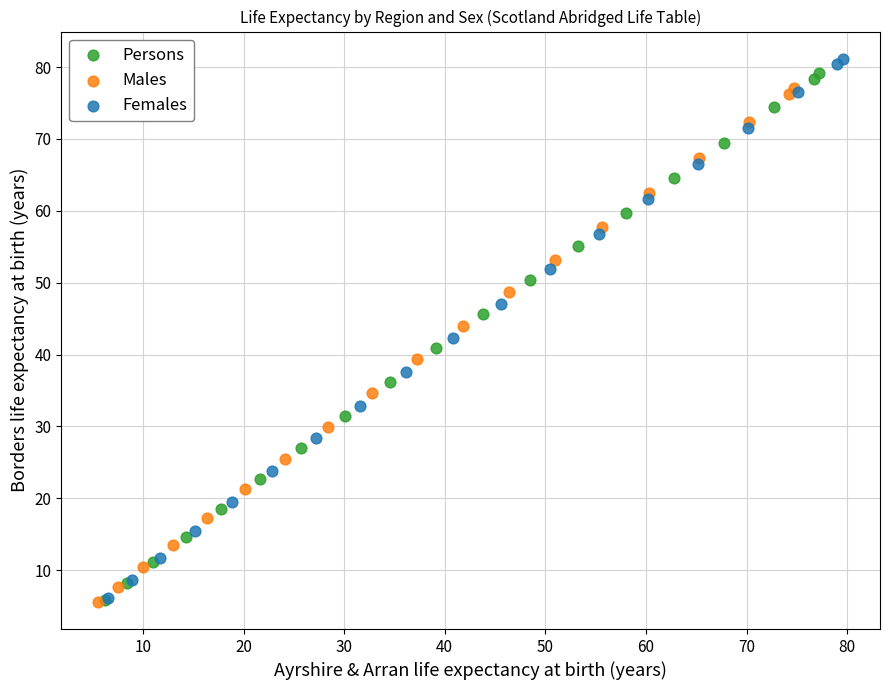

Which series has the largest Y range (max minus min)?

Females